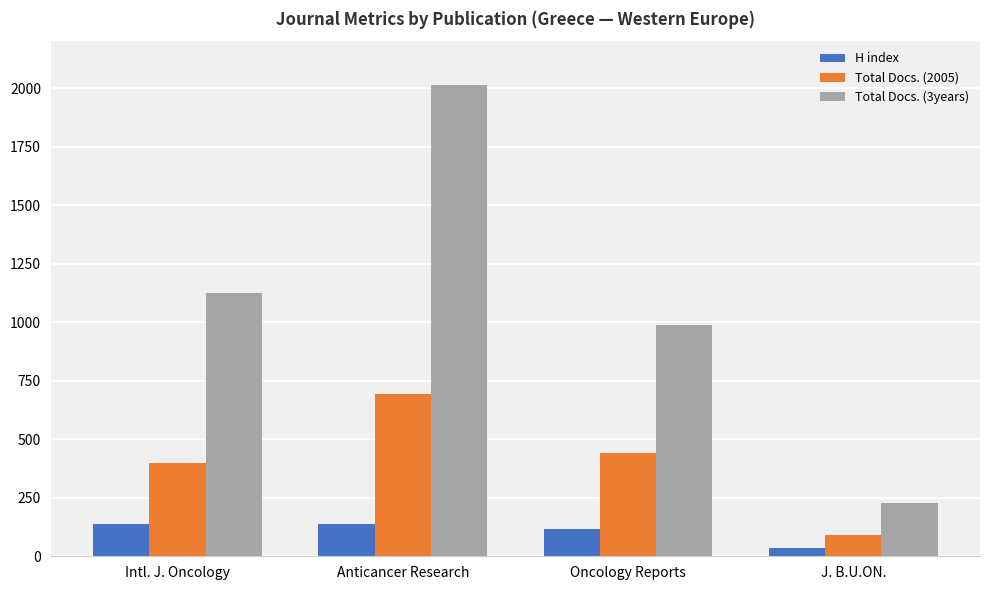

True or false: Total Docs. (3years) has a value of 2011 at Anticancer Research.

True